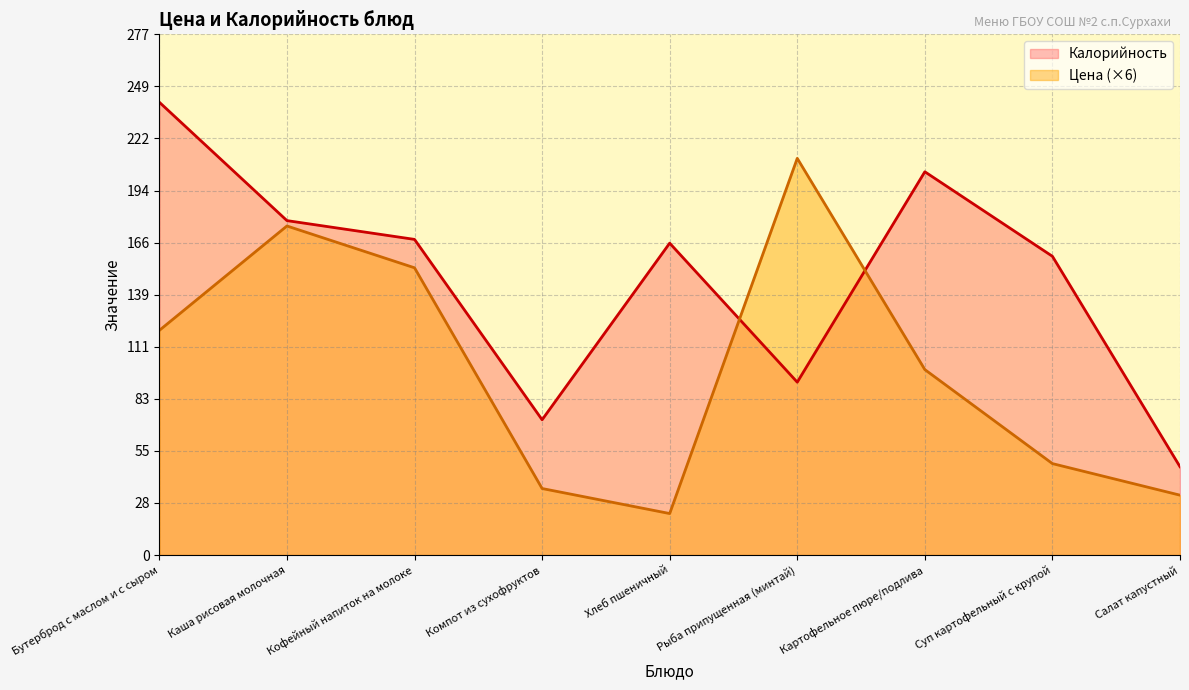

In Цена, how many points are lower than both neighbors (excluding endpoints)?

1